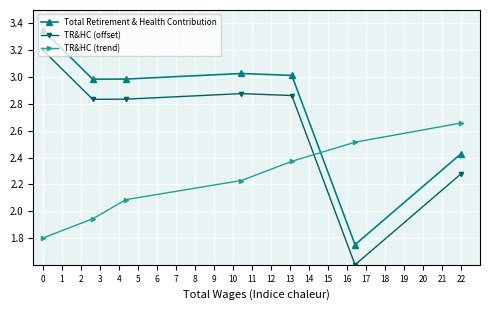

List the series in order of their overall mean, lowest first.

TR&HC (trend), TR&HC (offset), Total Retirement & Health Contribution